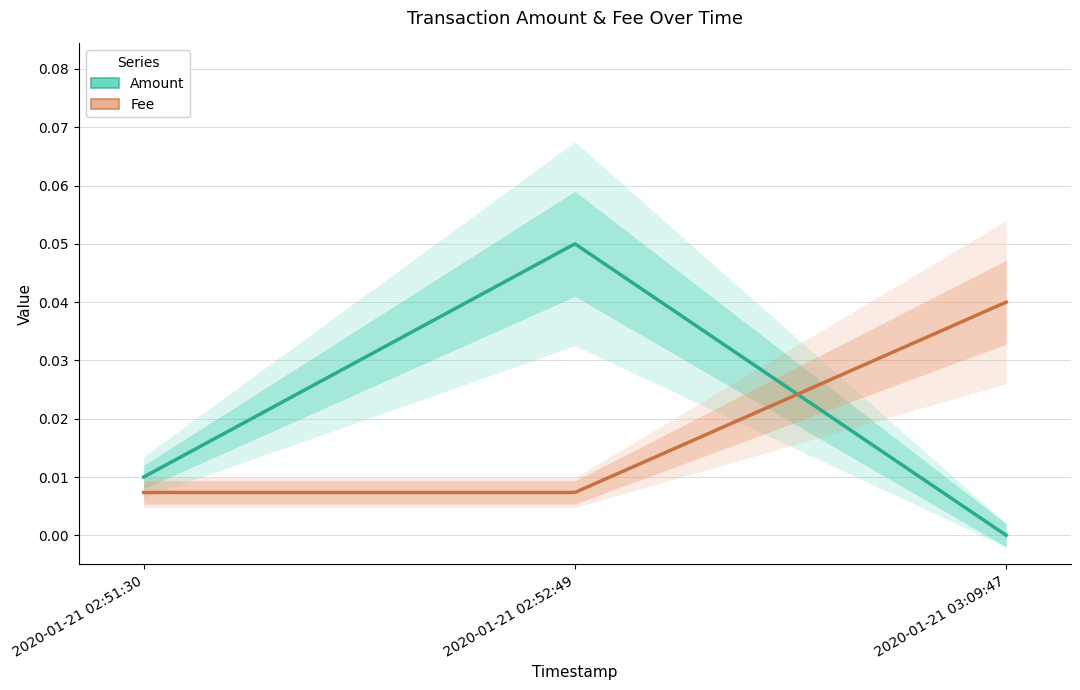

List the series in order of their overall mean, highest first.

Amount, Fee